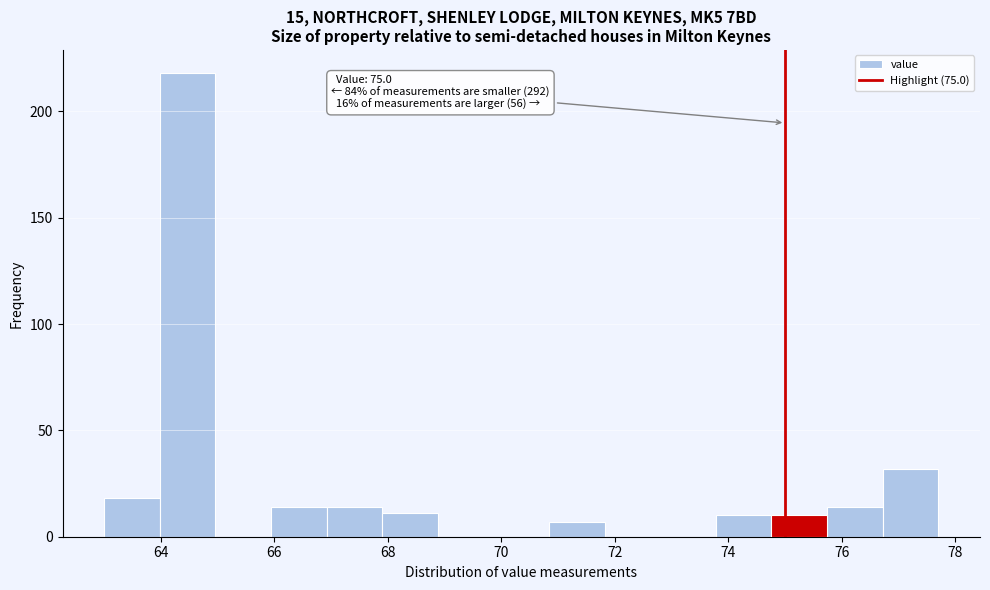

Which range on the x-axis has the tallest bar?

63.98 to 64.96